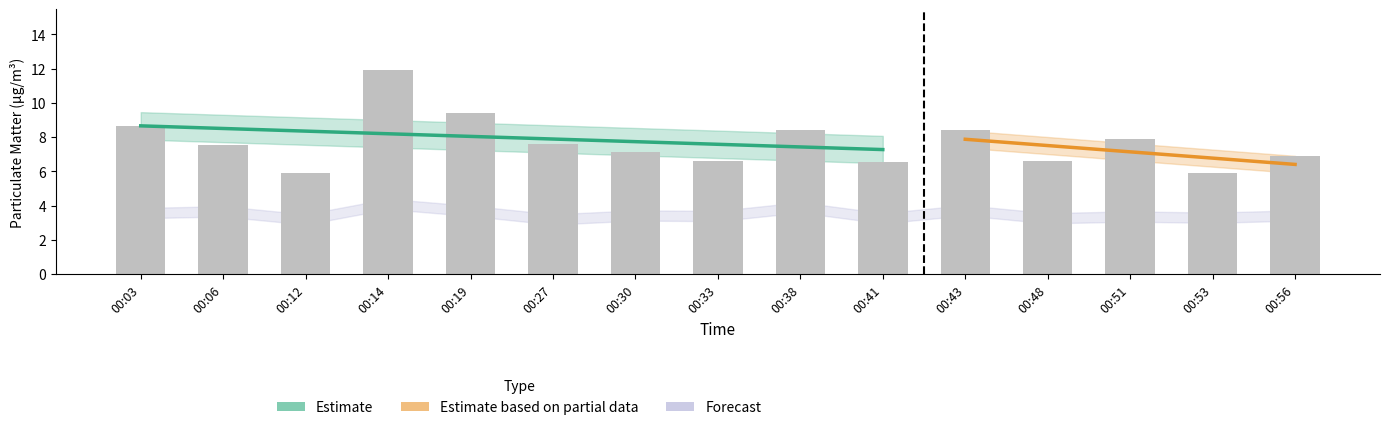

What is the smallest value displayed?

5.9